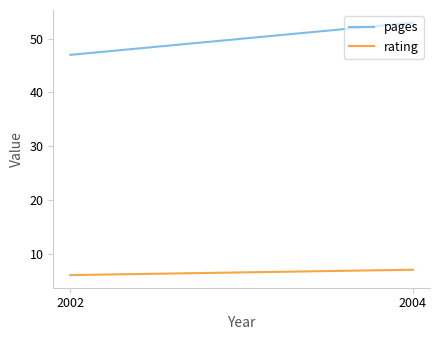

Read the pages value at 2004.

53